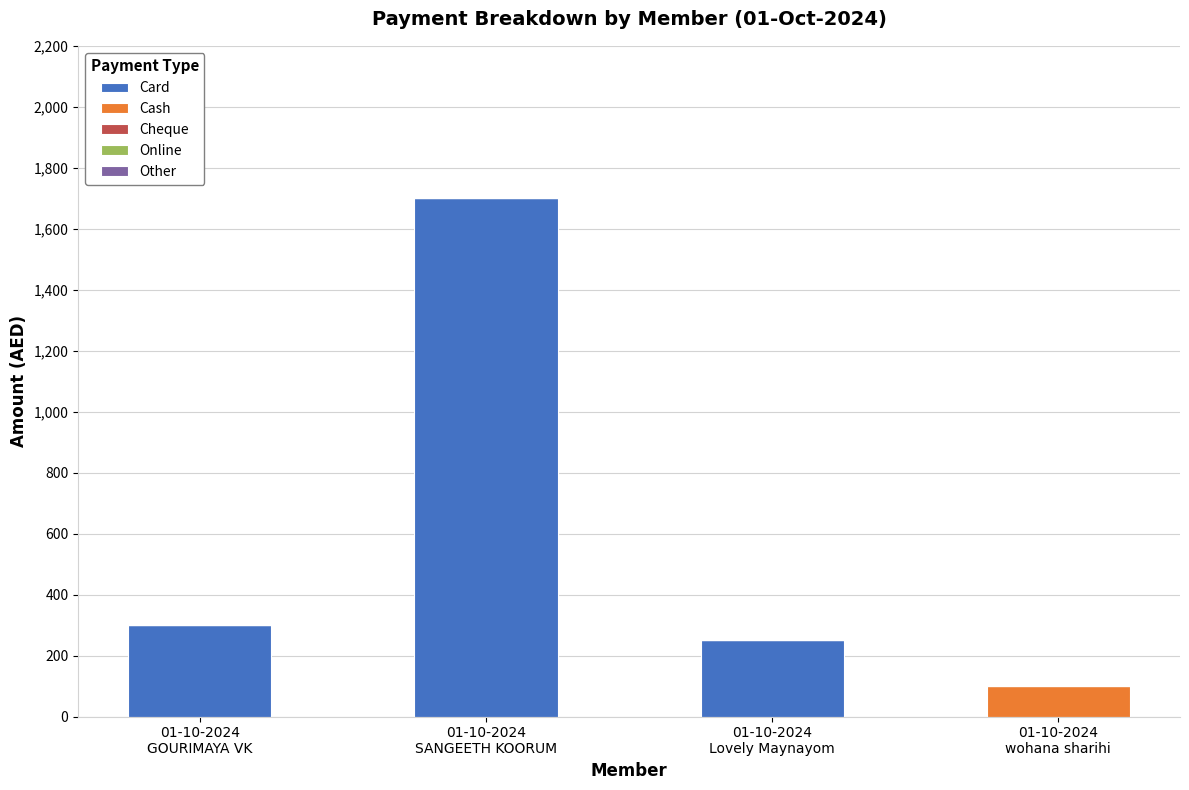

What is the sum of all Card values?

2250